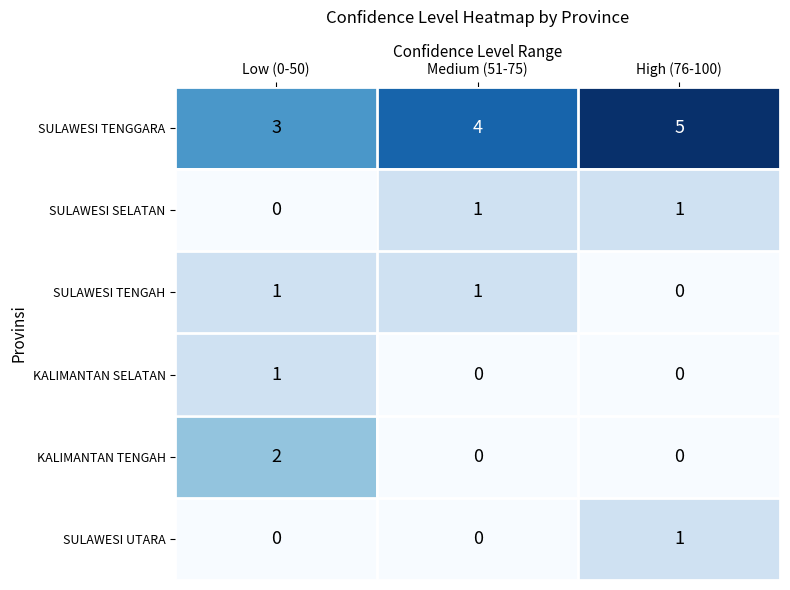

What is the greatest value displayed?

5